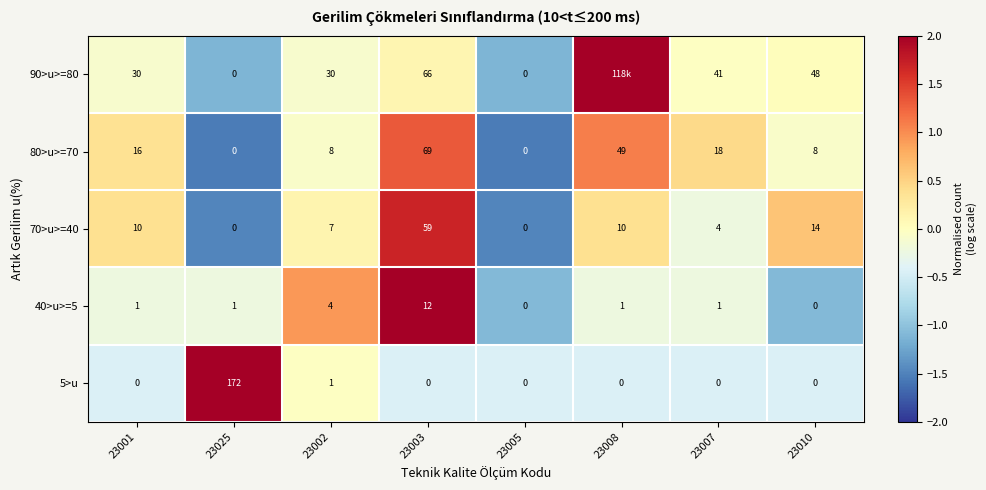

How many data points does each series have?

8